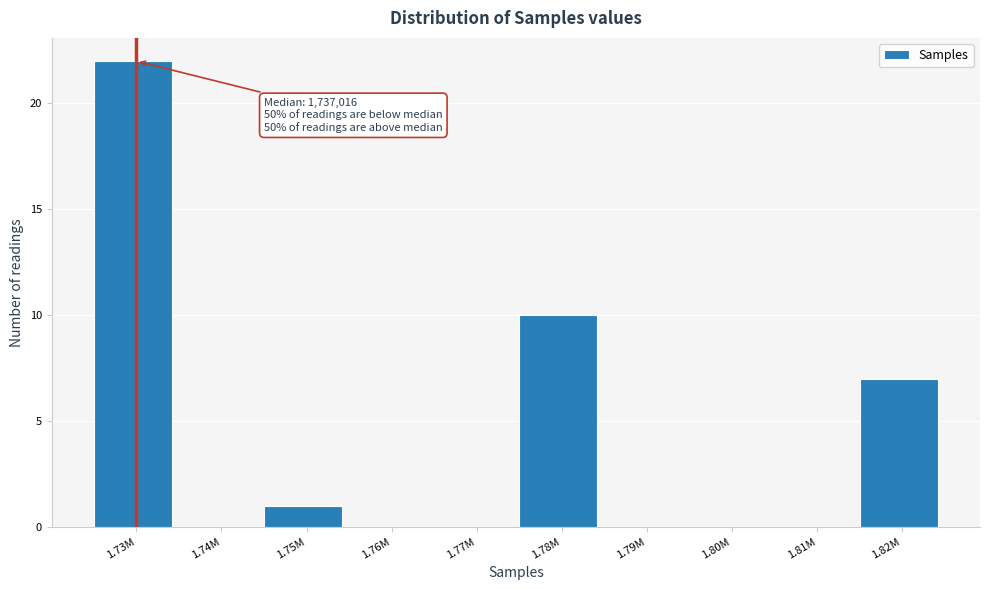

Reading left to right, list all the values displayed in this chart.

1.73M=22	1.74M=0	1.75M=1	1.76M=0	1.77M=0	1.78M=10	1.79M=0	1.80M=0	1.81M=0	1.82M=7